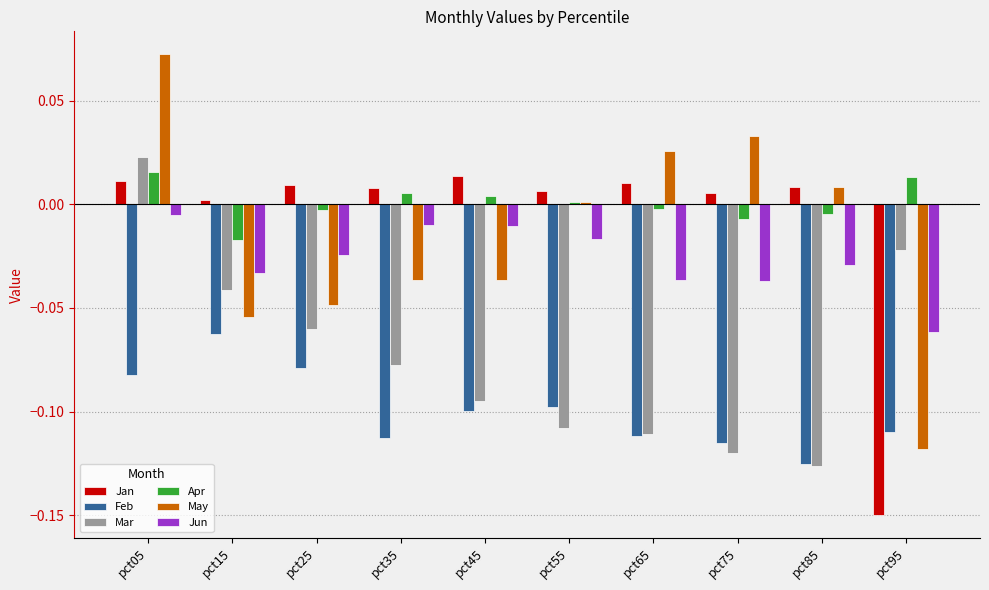

How many negative values does the May series have?

5